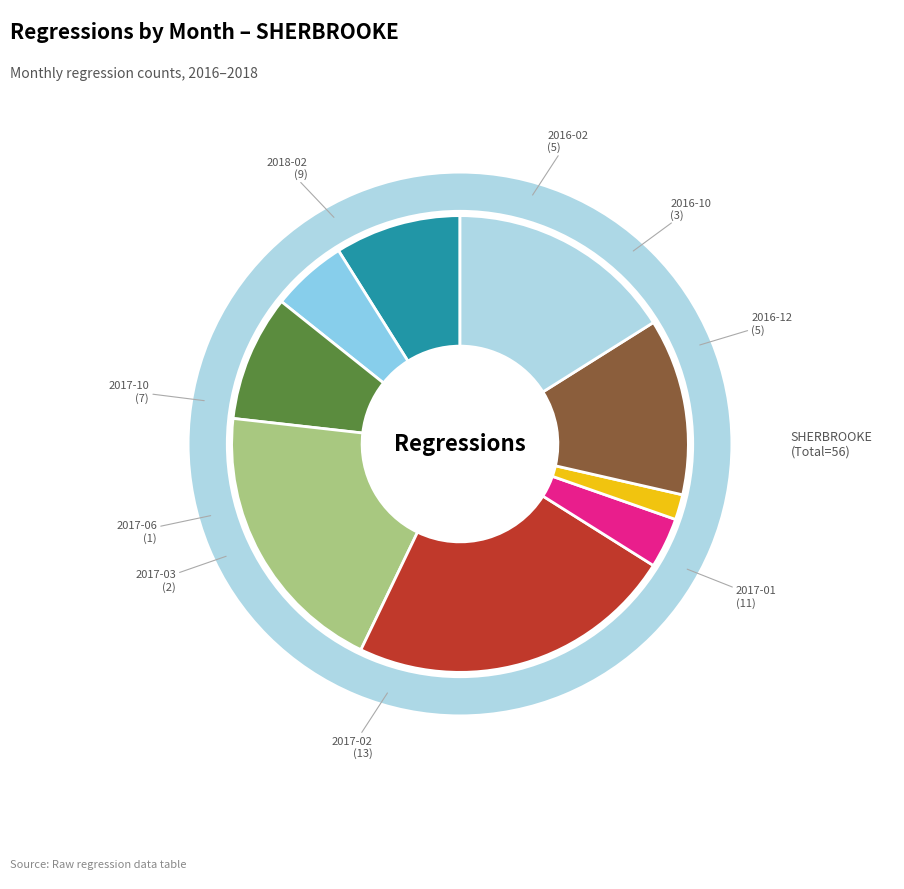

Is it true that 2016-02 is 9% of the pie?

True